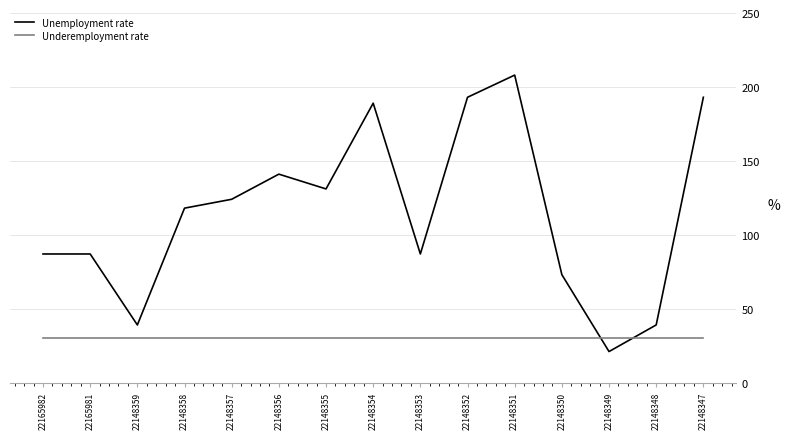

What is the difference between the Unemployment rate values at 22148348 and 22148352?

154